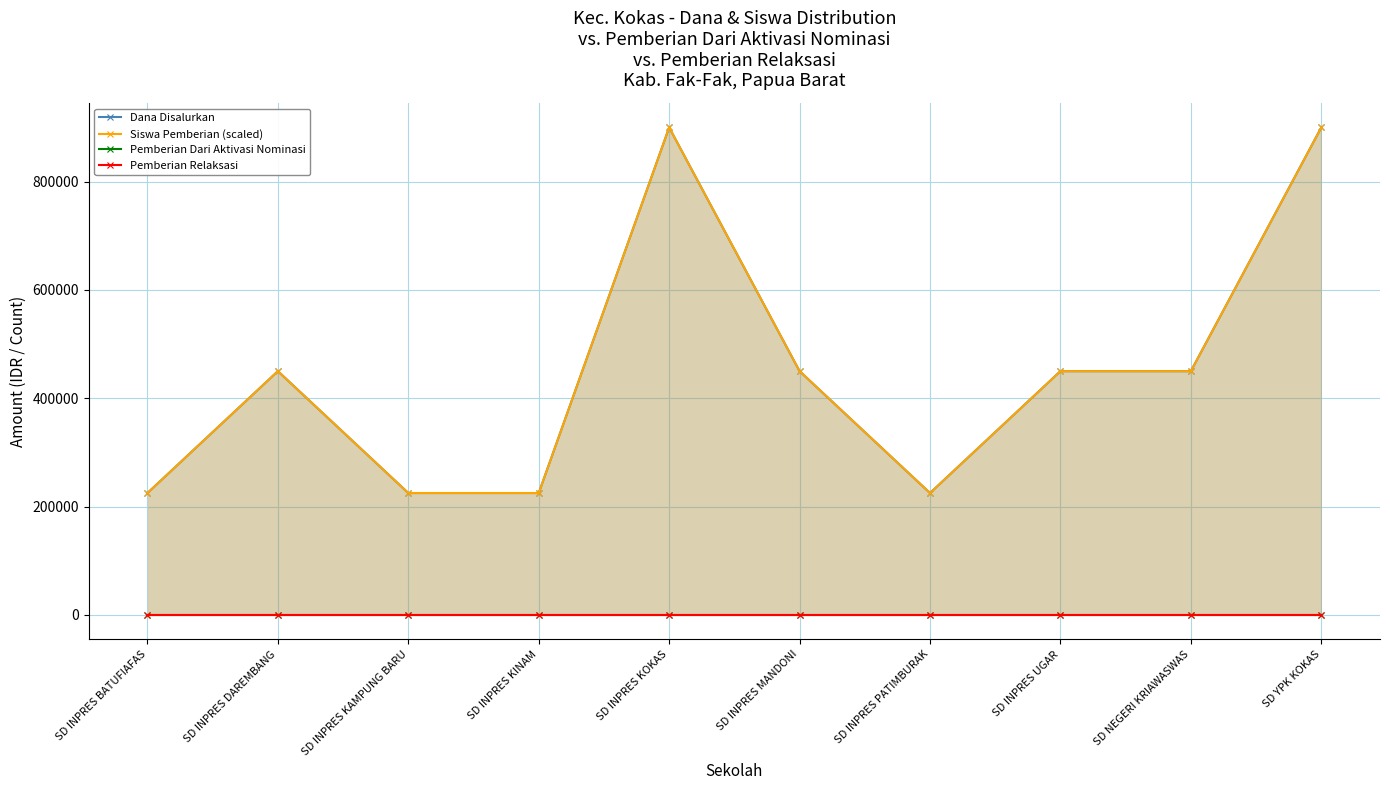

Reading left to right, list all the values displayed in this chart.

Dana Disalurkan: 225000	450000	225000	225000	900000	450000	225000	450000	450000	900000
Siswa Pemberian (scaled): 225000	450000	225000	225000	900000	450000	225000	450000	450000	900000
Pemberian Dari Aktivasi Nominasi: 0	0	0	0	0	0	0	0	0	0
Pemberian Relaksasi: 0	0	0	0	0	0	0	0	0	0